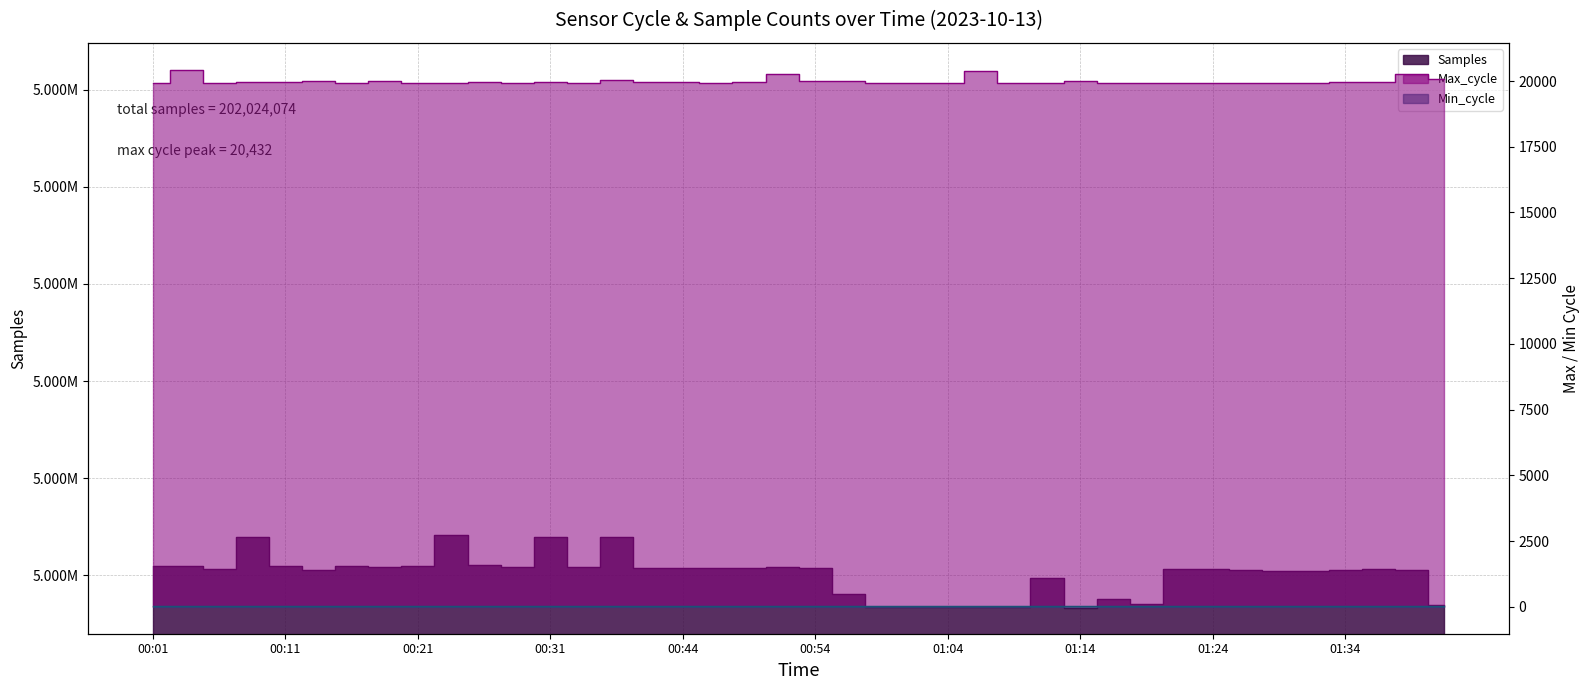

True or false: Samples and Max_cycle cross at least once.

False